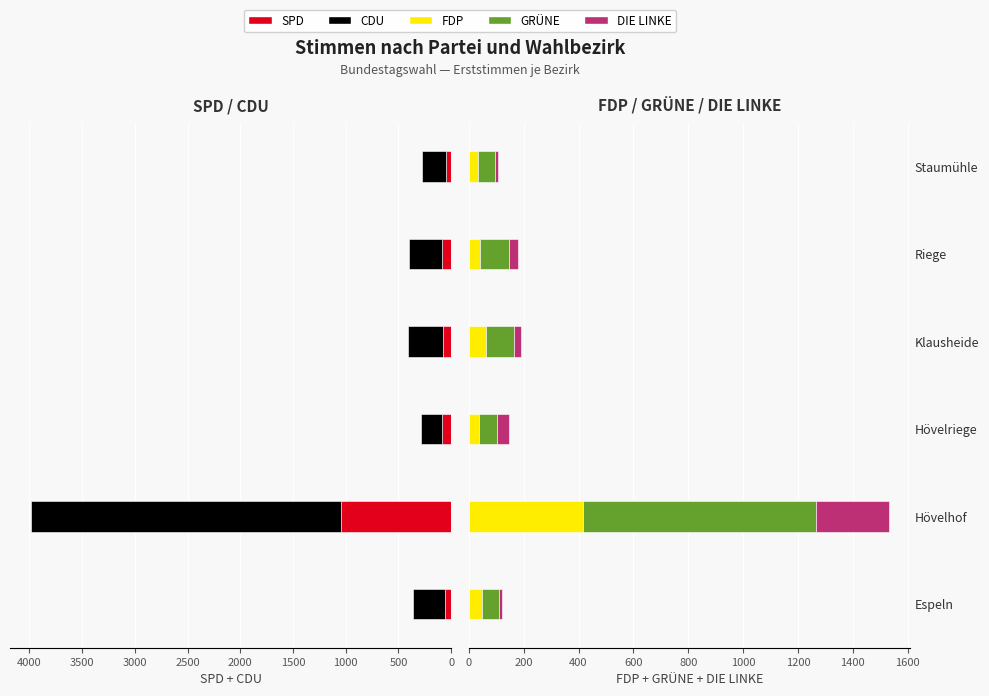

Rank the series at Hövelhof from lowest to highest value.

DIE LINKE, FDP, GRÜNE, SPD, CDU